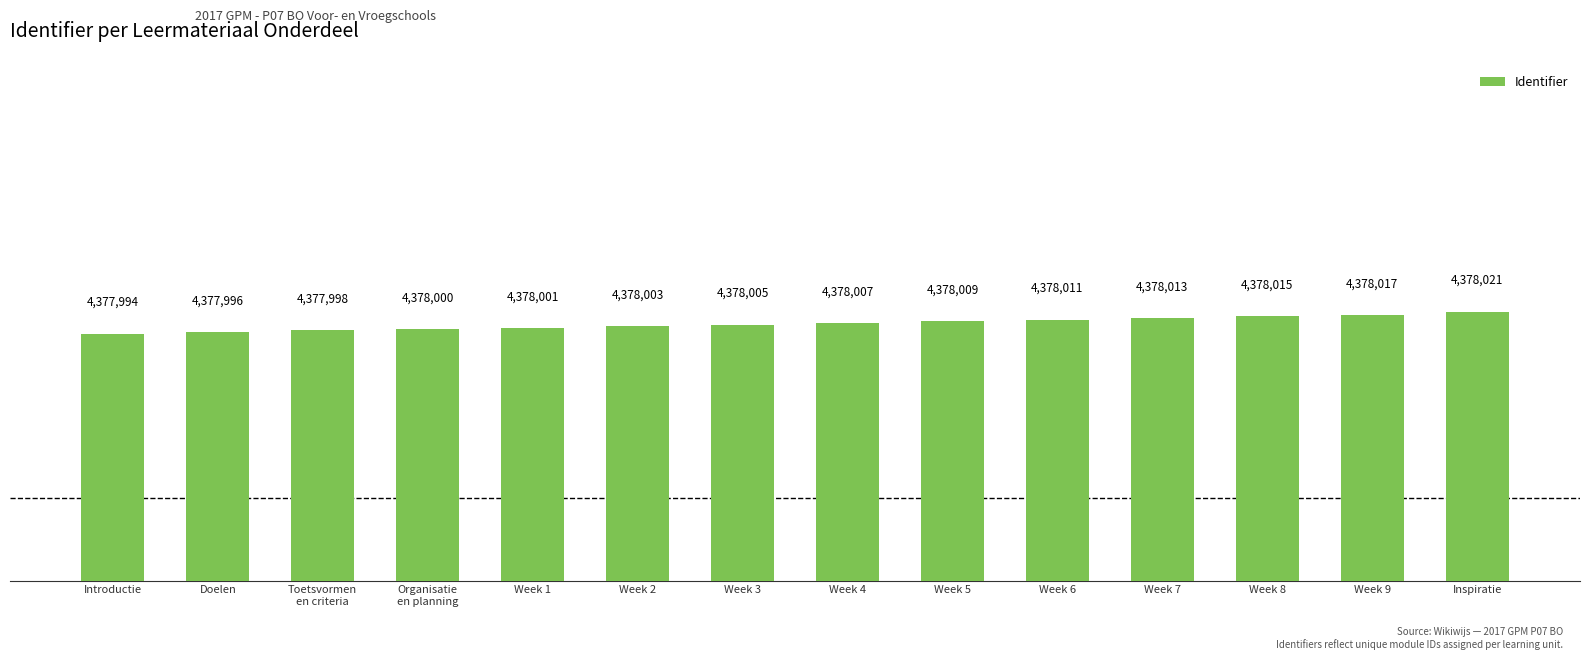

True or false: the data shows 4378005 at Week 3.

True